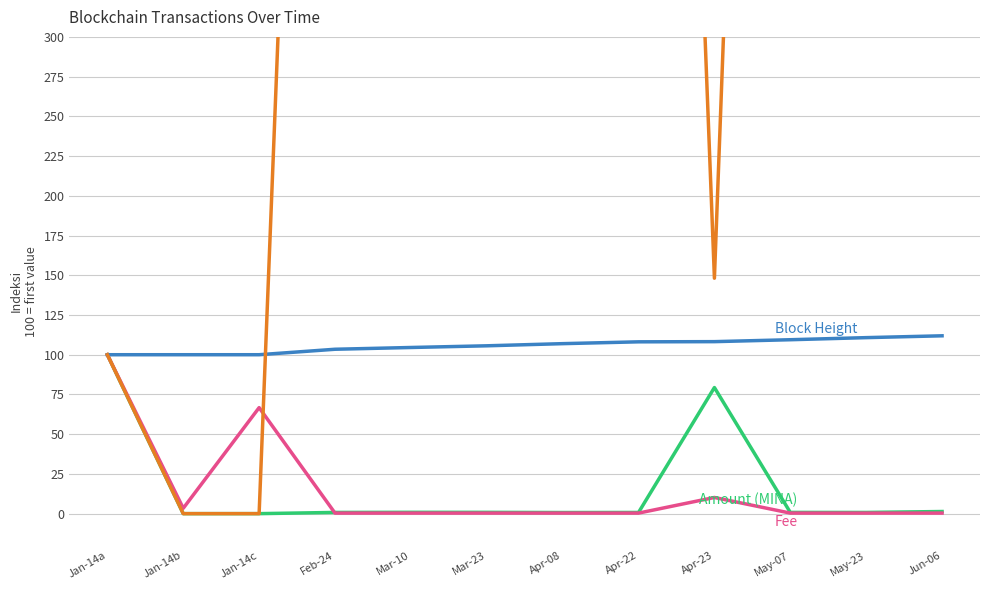

True or false: Nonce and Amount (MINA) intersect in this chart.

False